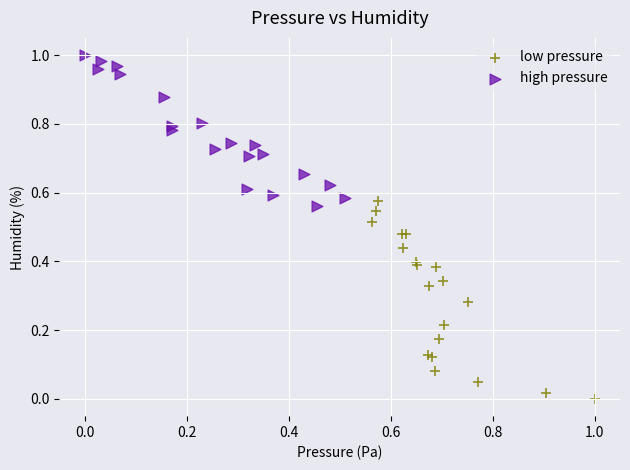

Which series reaches the minimum Y coordinate?

low pressure